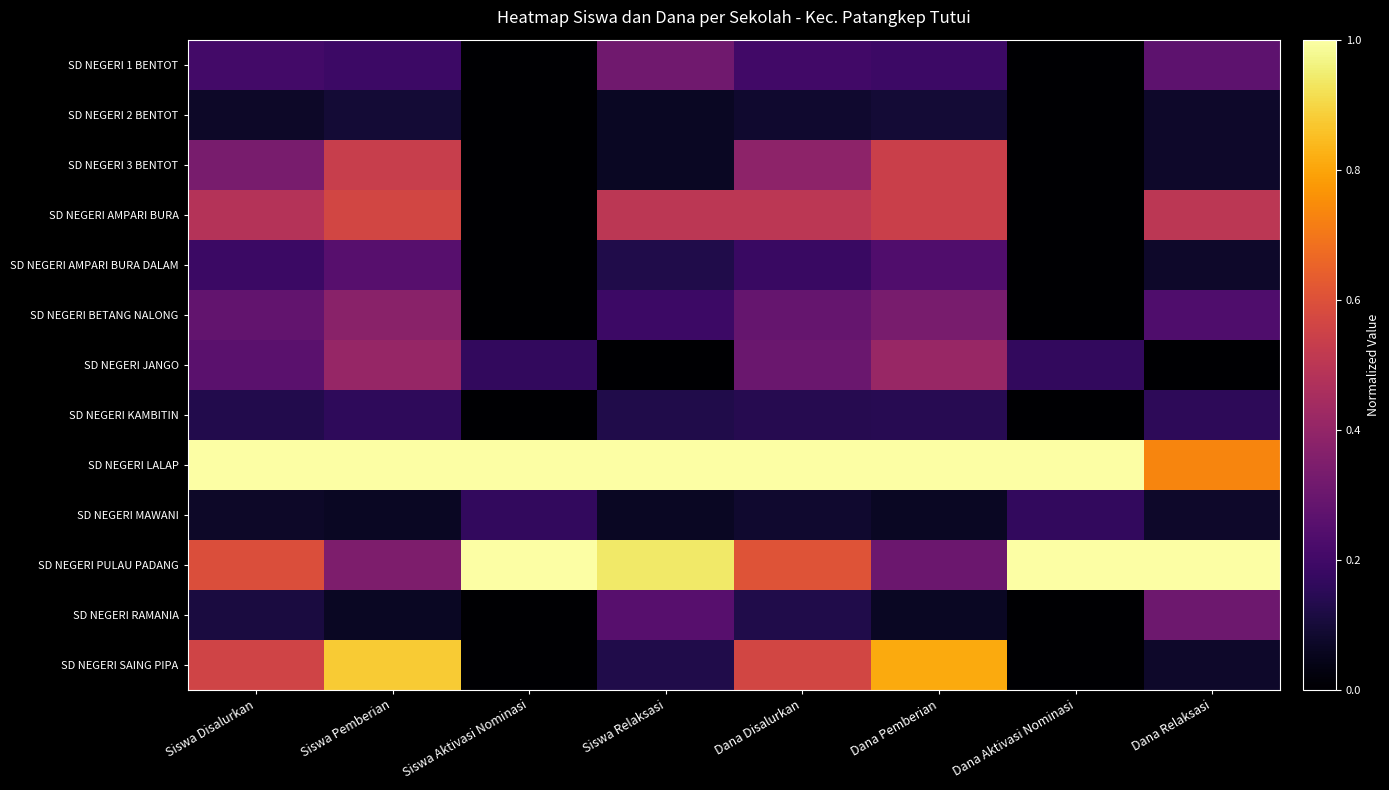

Which has a higher value, Dana Aktivasi Nominasi or Siswa Pemberian?

Siswa Pemberian